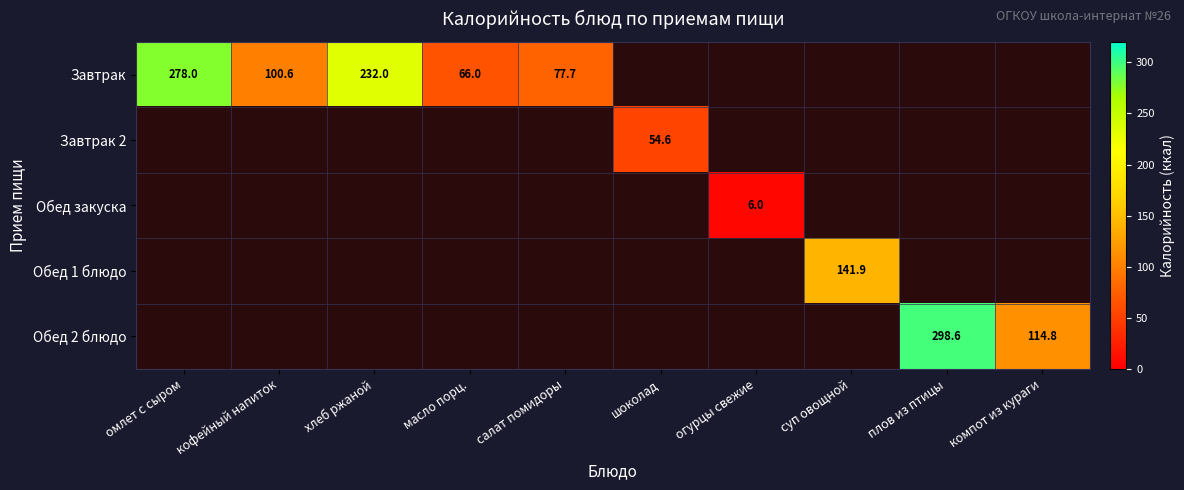

The Завтрак series shows 18.0 at масло порц.. True or false?

False